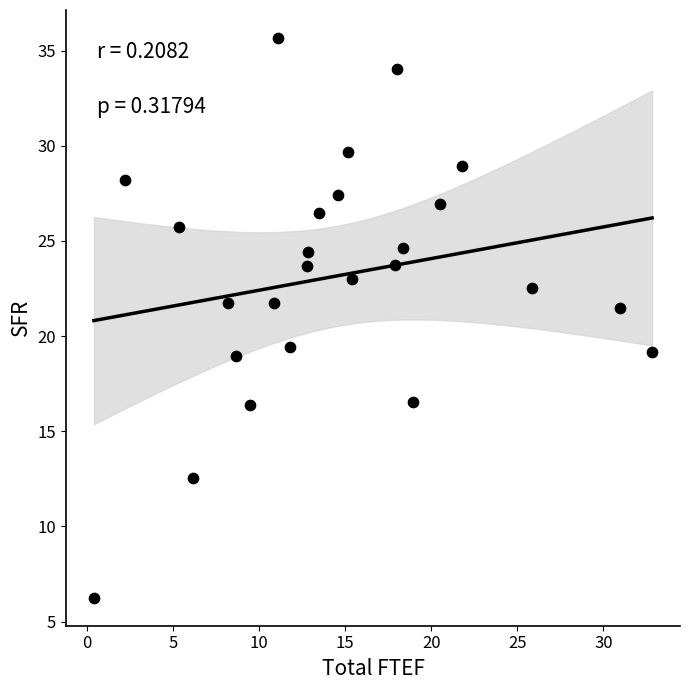

What is the range of Y values (max minus min)?

29.4